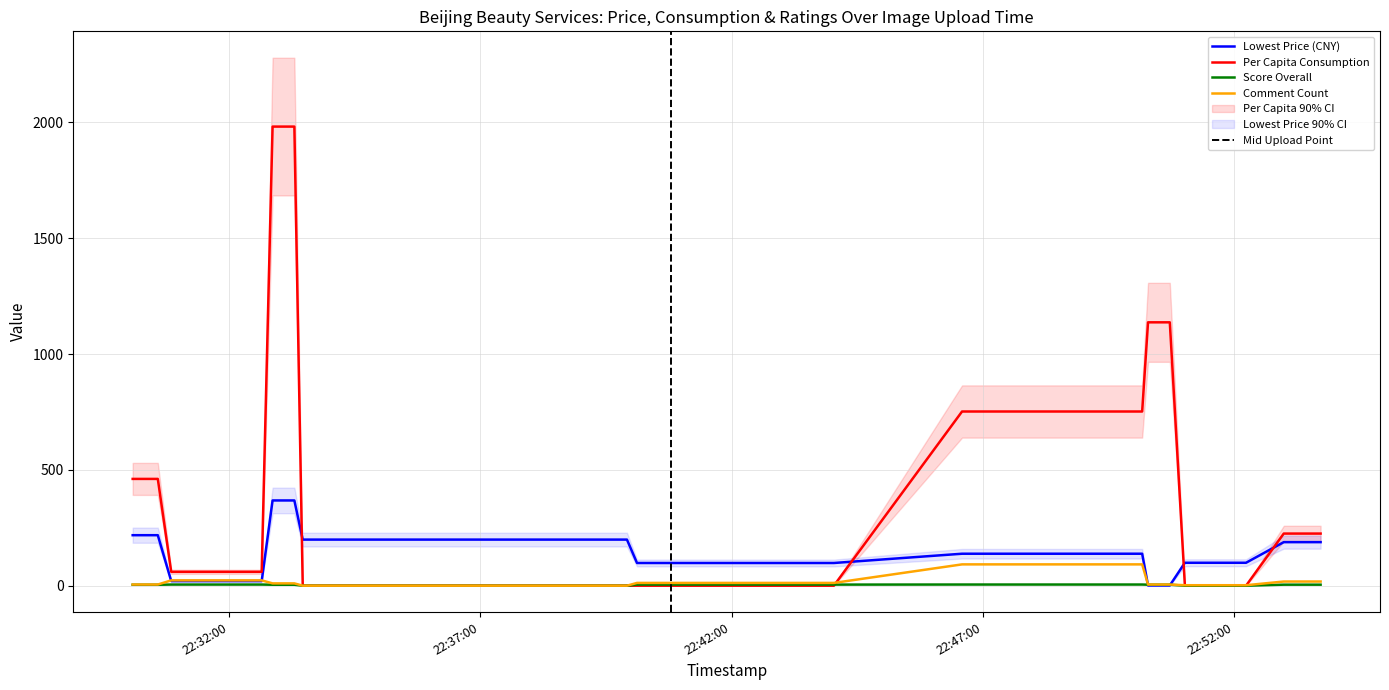

How many values in the per_capita_consumption series exceed 225?

16